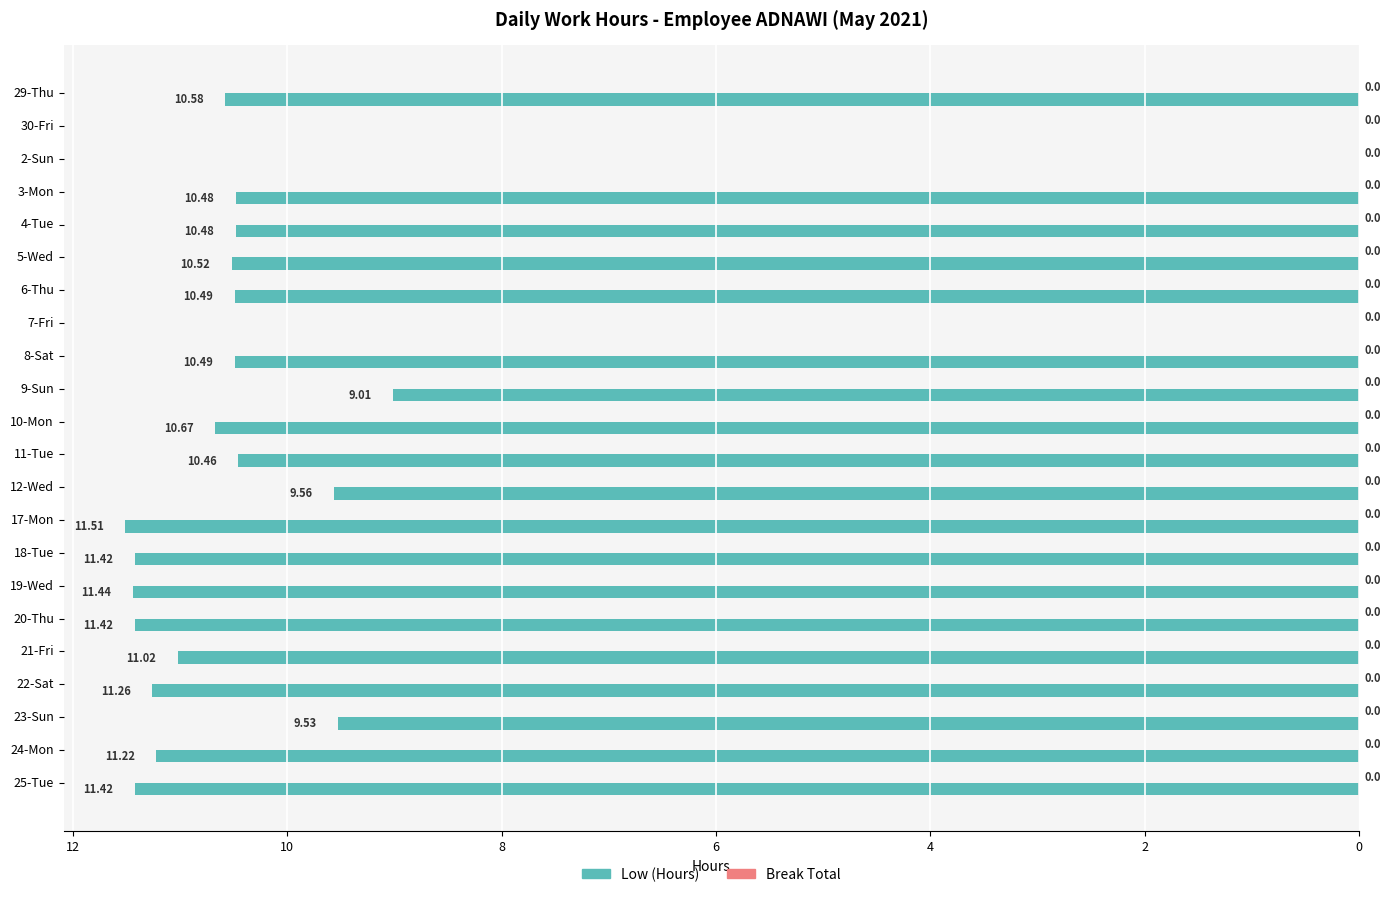

Are the bars horizontal?

Yes